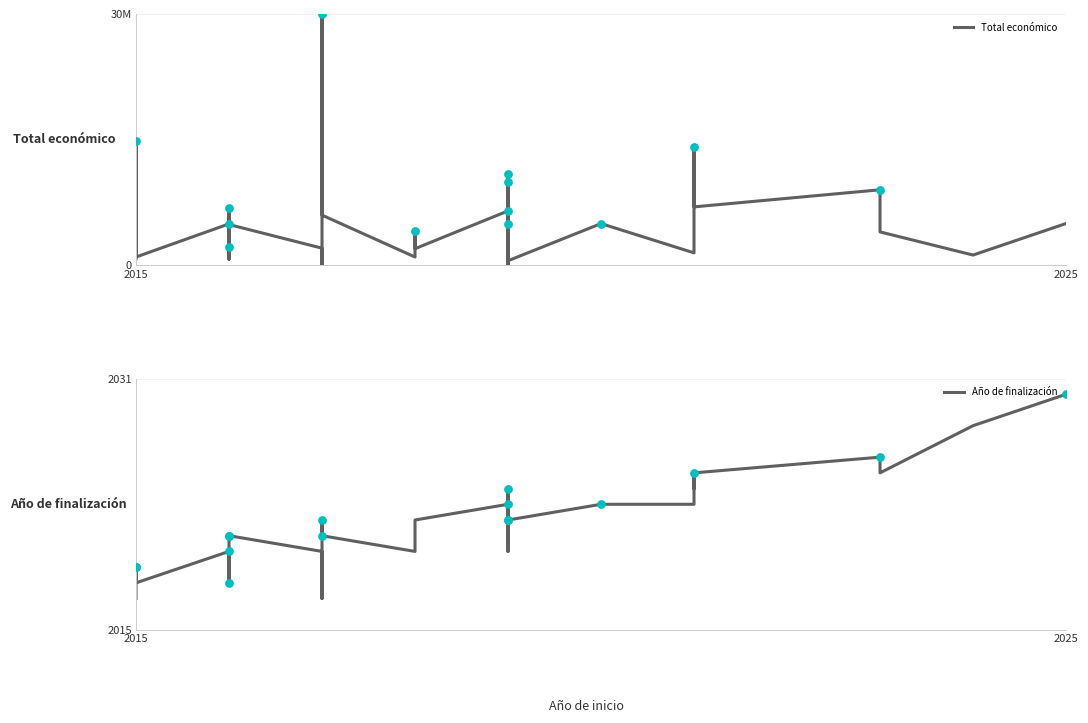

Is the value of Total económico at 34 greater than the value of Año de finalización at 26?

Yes